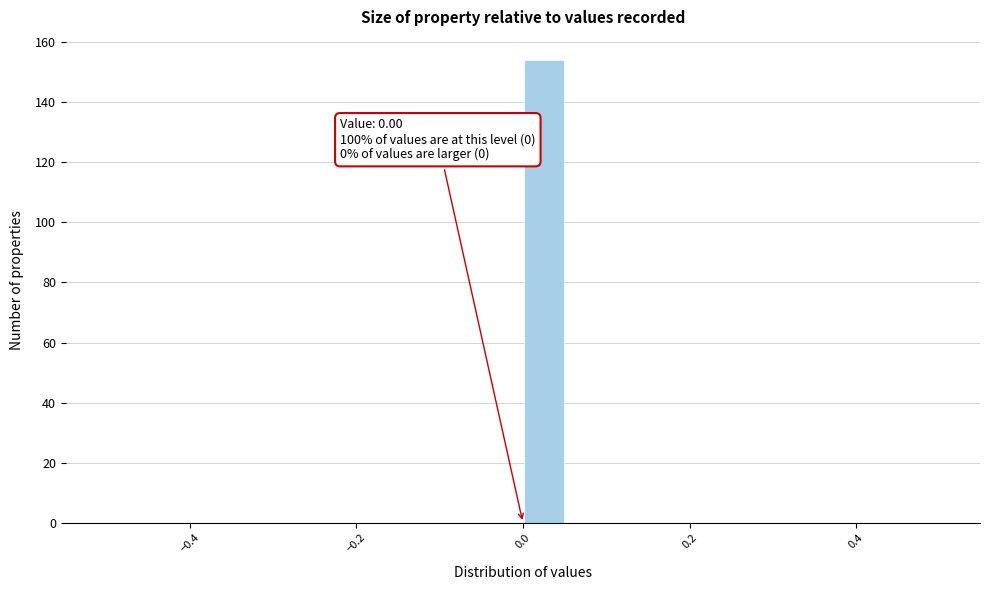

Around what value on the x-axis is the tallest bar? Give the approximate position of its centre, as read against the axis.

0.02